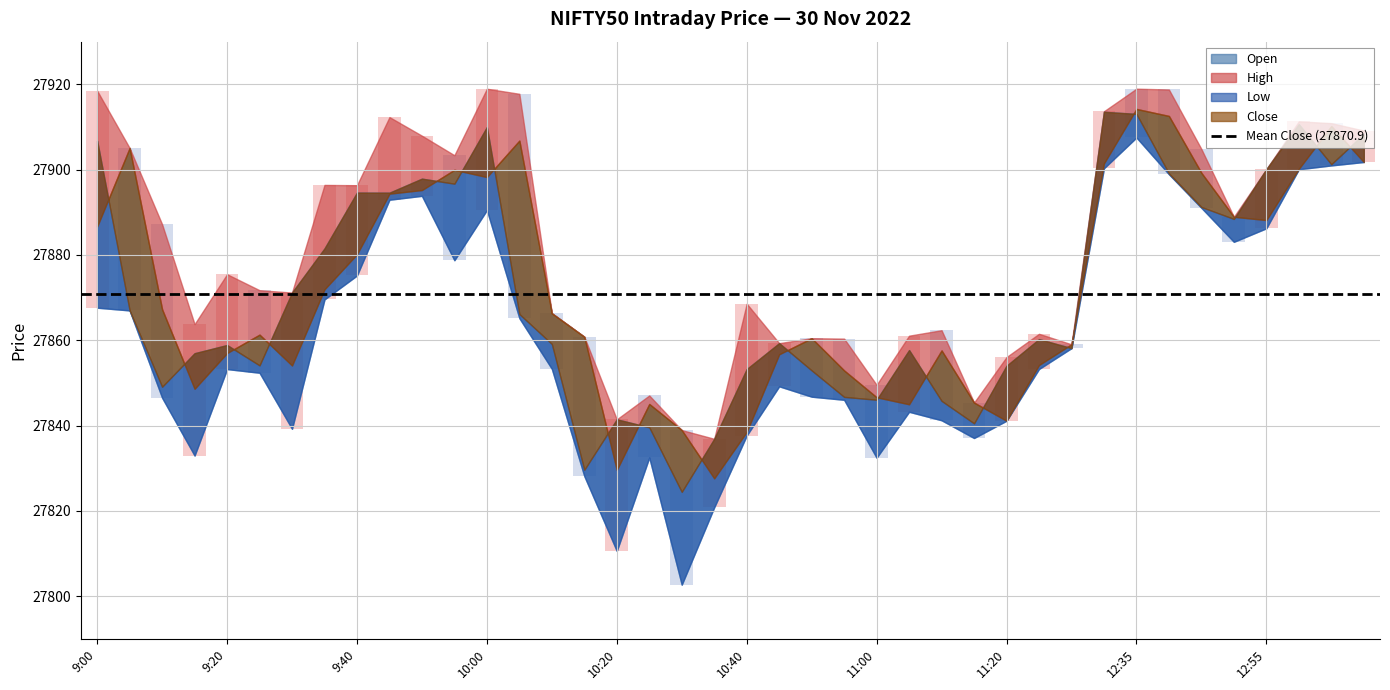

How many series are shown in this chart?

4